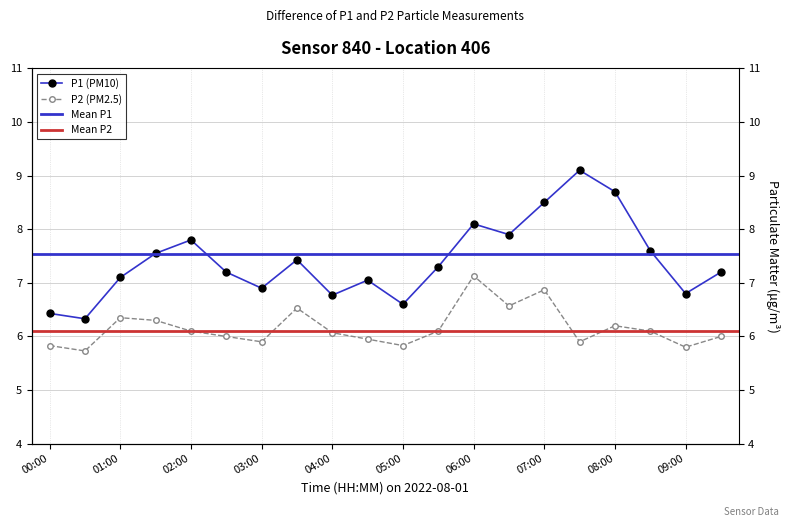

What is the spread (max minus min) of values at 03:30?

0.9